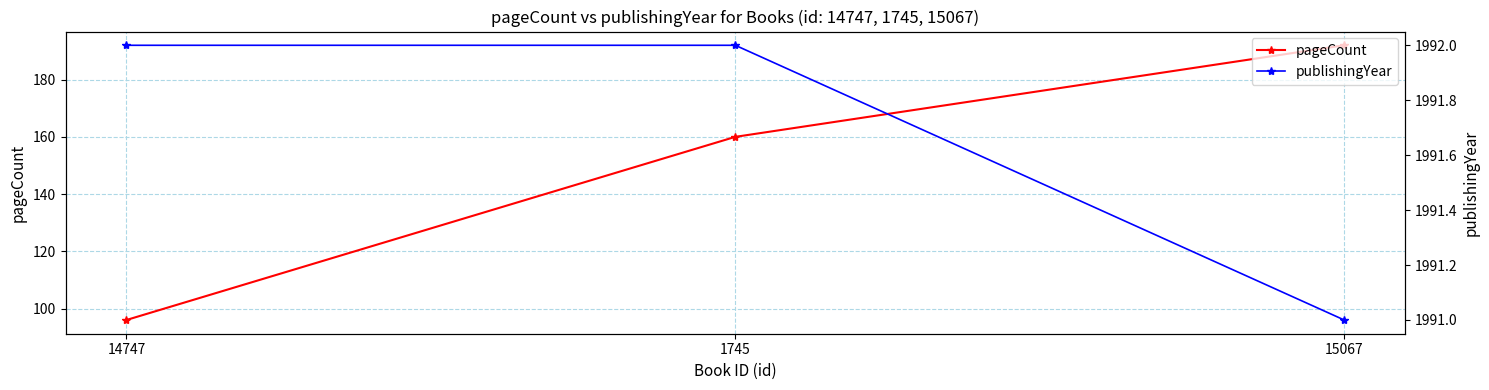

List the series in order of their overall mean, highest first.

publishingYear, pageCount